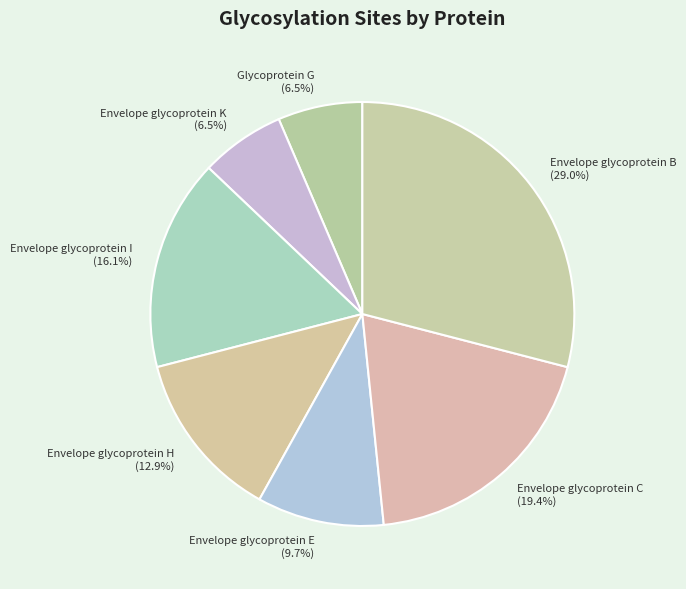

How many slices are in this pie chart?

7